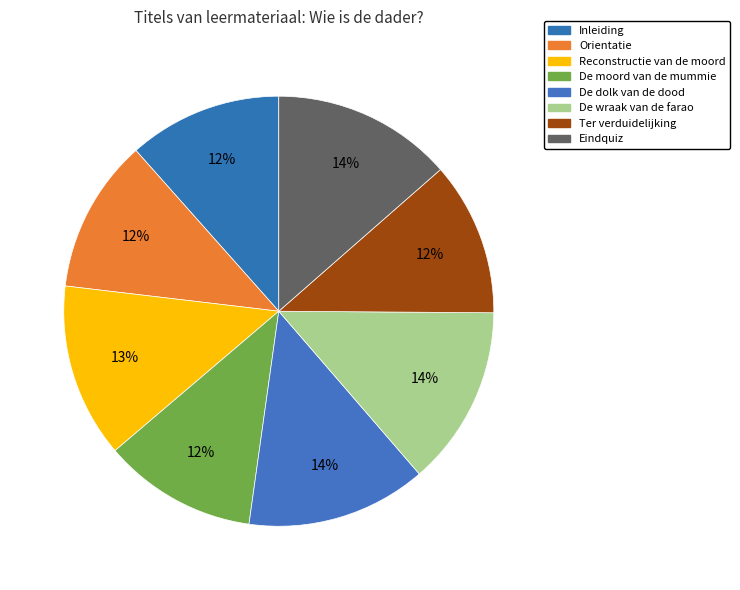

Is it true that Orientatie is 12% of the pie?

True